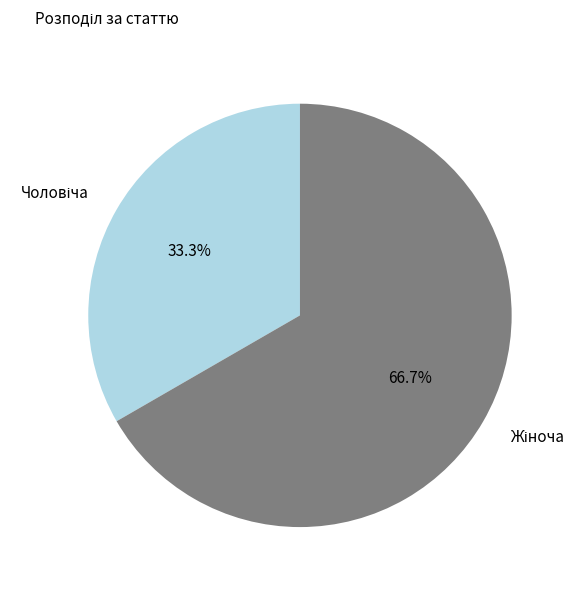

Is there any slice that represents more than half of the pie?

Yes